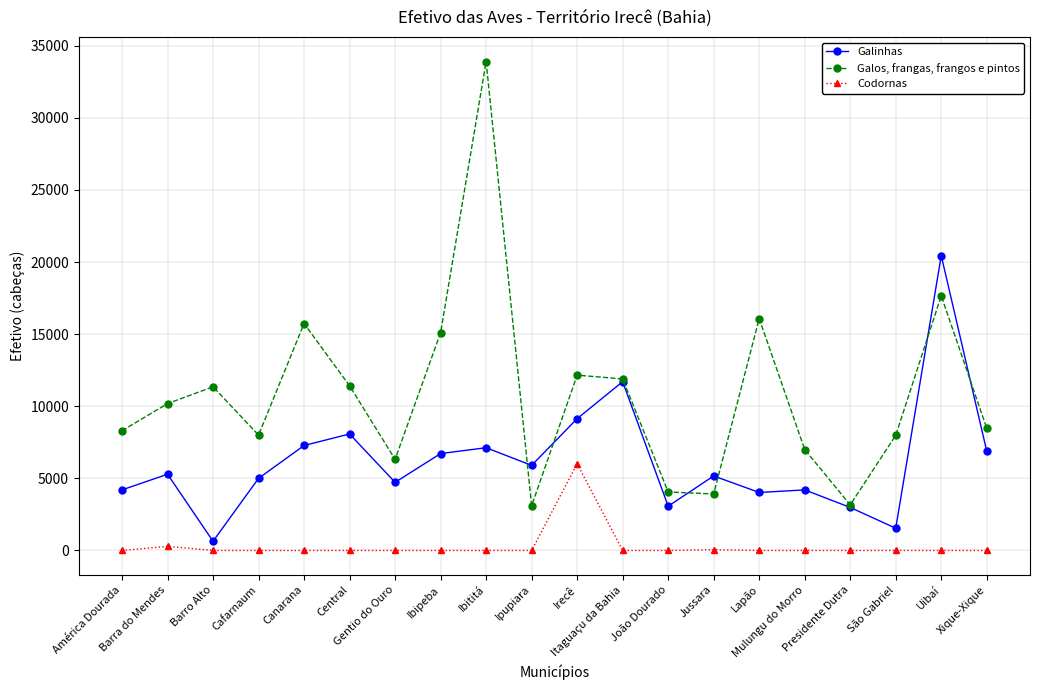

Is it true that Galos, frangas, frangos e pintos equals 5543 at Presidente Dutra?

False